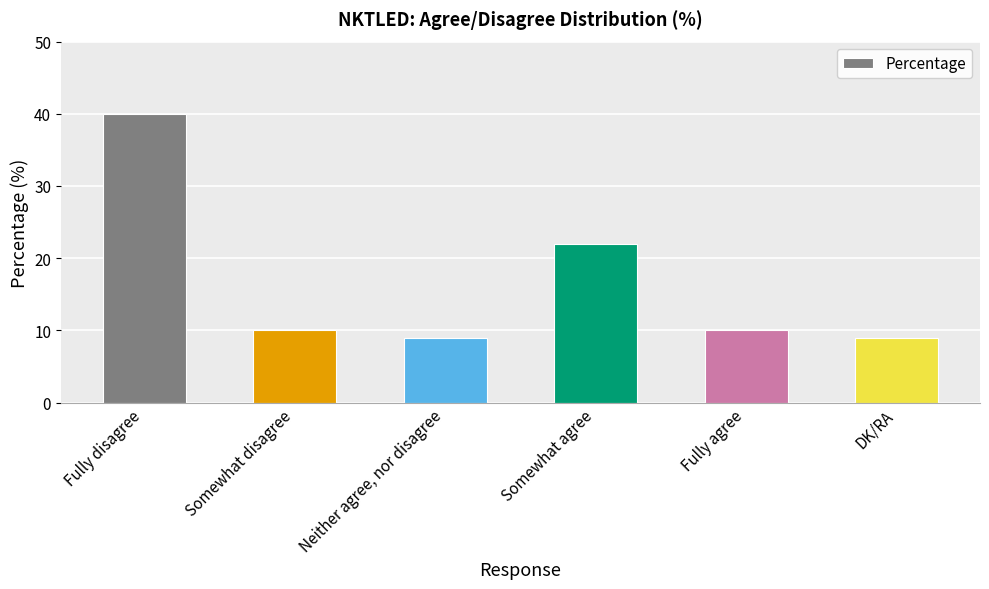

Which has a higher value, Somewhat disagree or Somewhat agree?

Somewhat agree